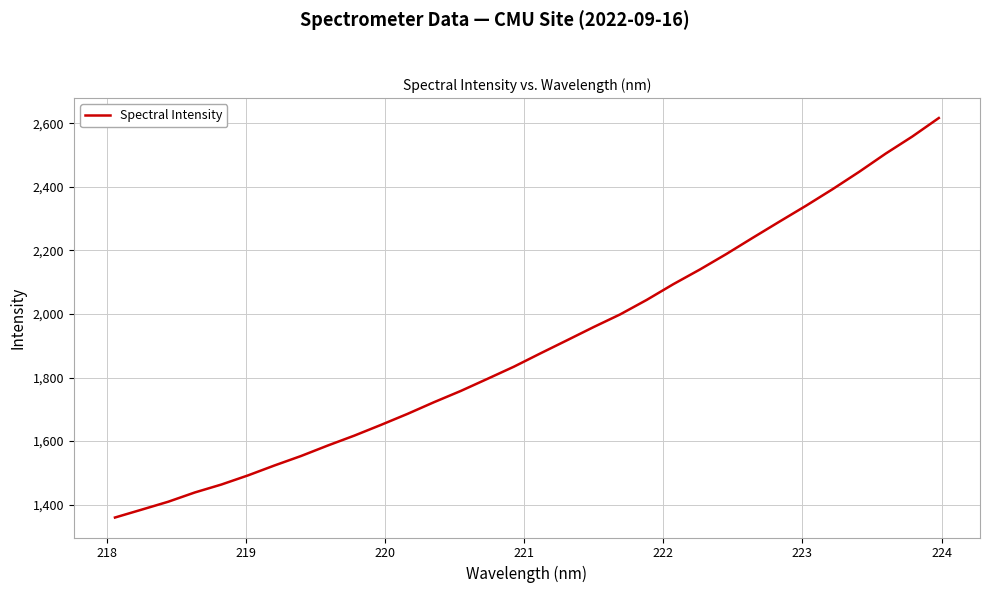

What is the minimum value shown in the chart?

1359.6